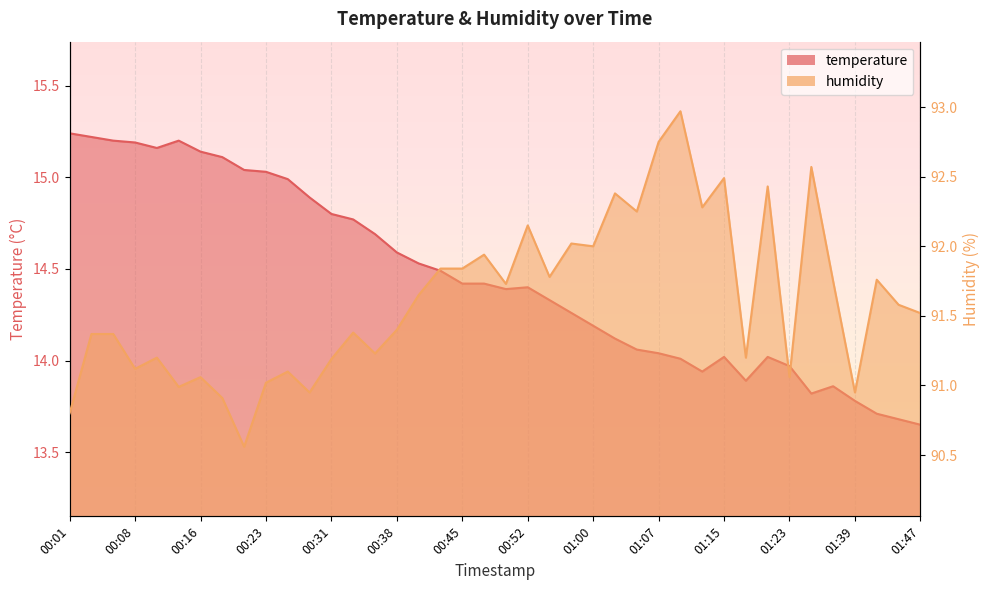

At which category is the sum across all series the highest?

01:10